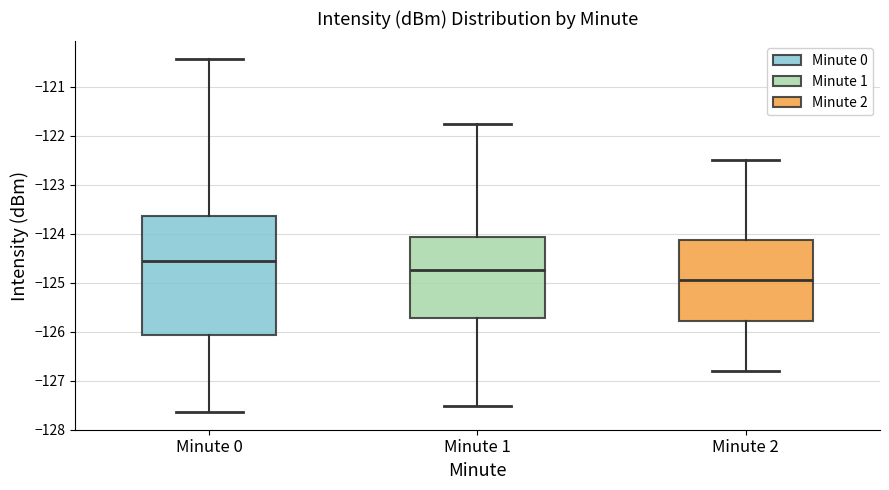

Which box's median line is the lowest?

Minute 2